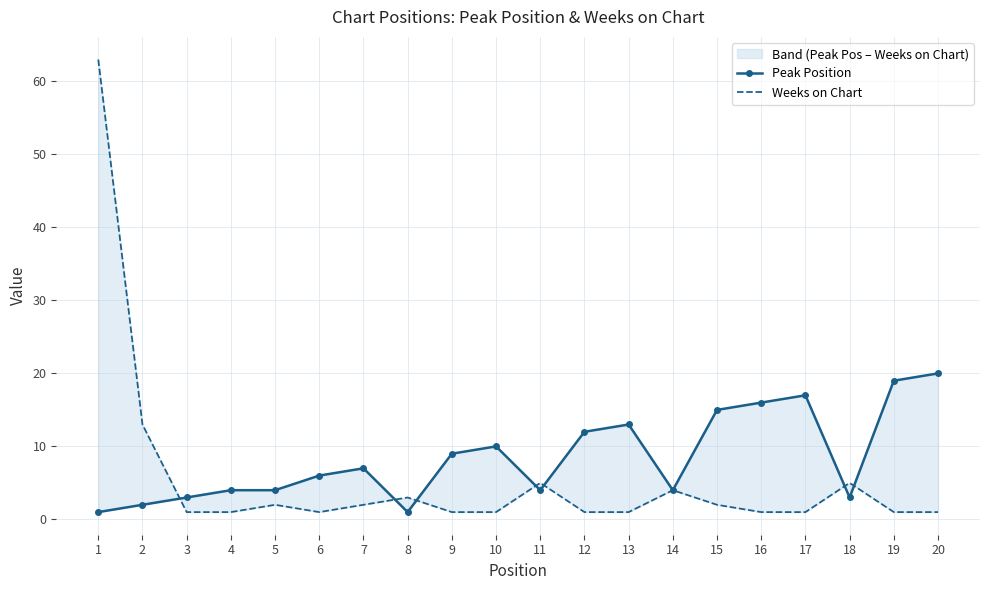

What is the value of the Weeks on Chart point at the 15th from the left?

2